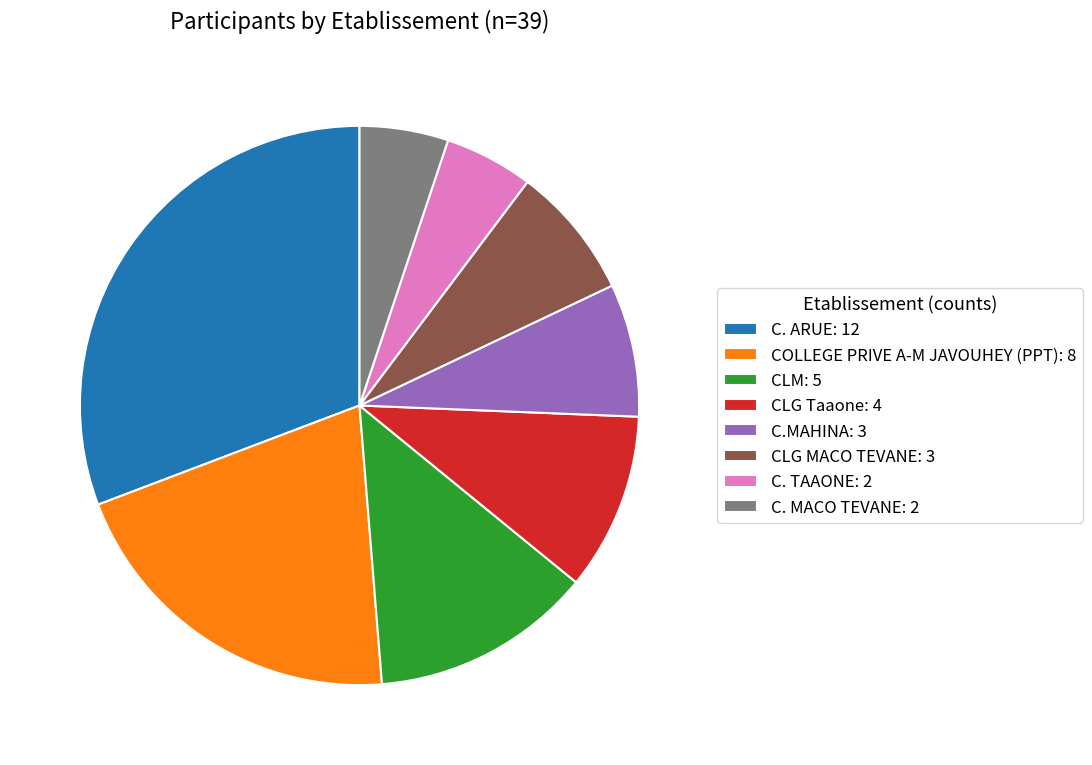

Does C. MACO TEVANE account for over 50% of the chart?

No